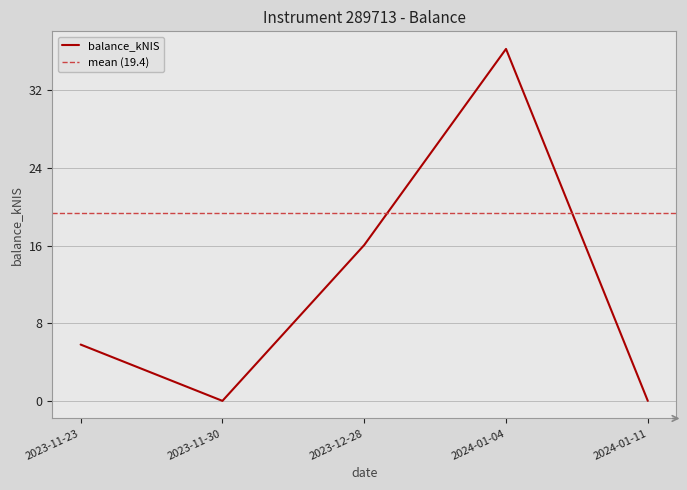

Does the chart have visible grid lines?

Yes